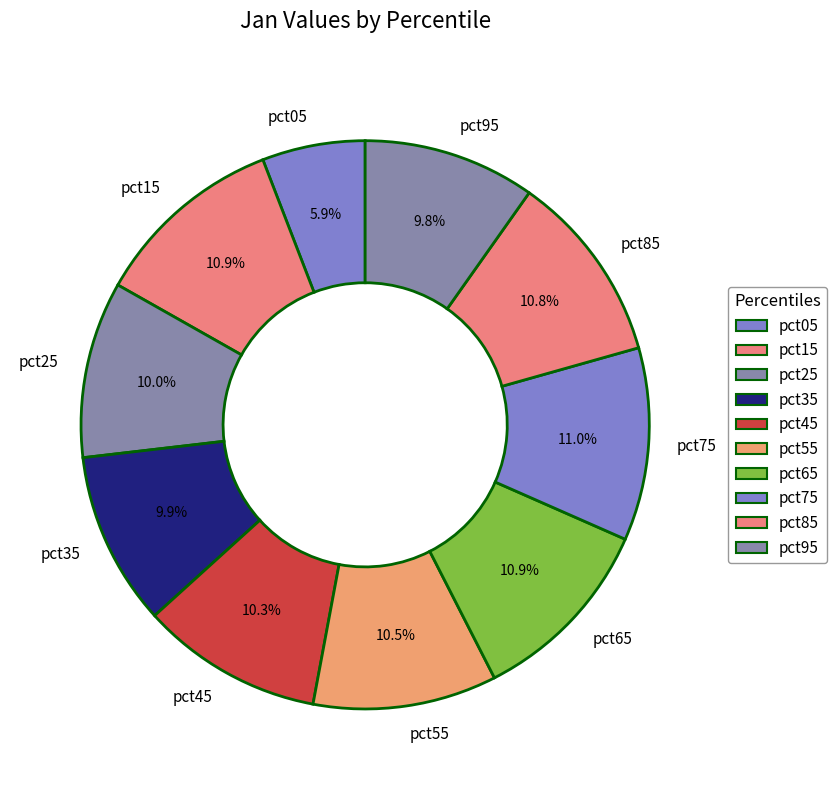

Combined, what portion of the pie is pct75 and pct45?

21.3%